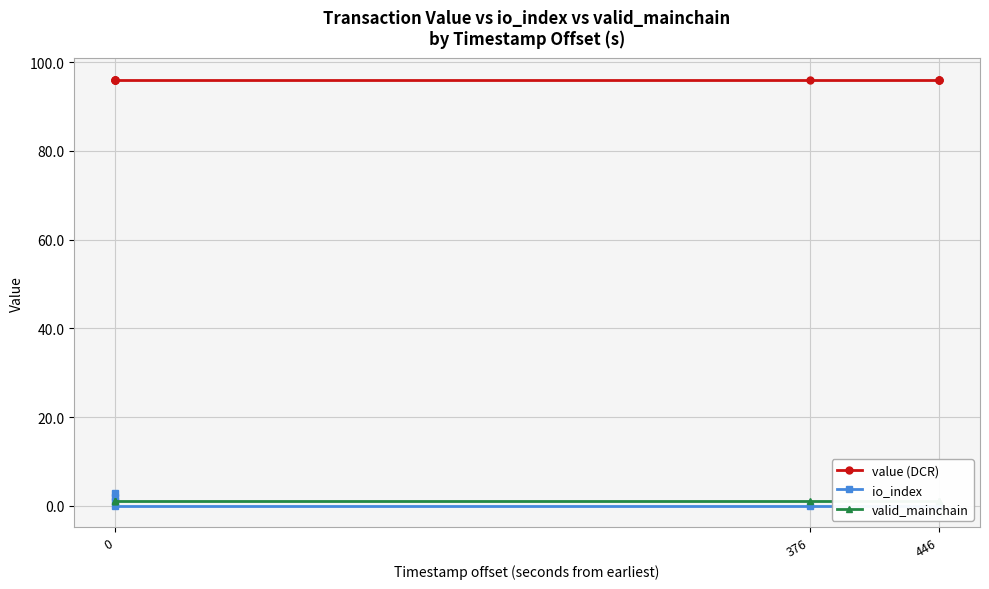

Which series has the largest total across all categories?

value (DCR)